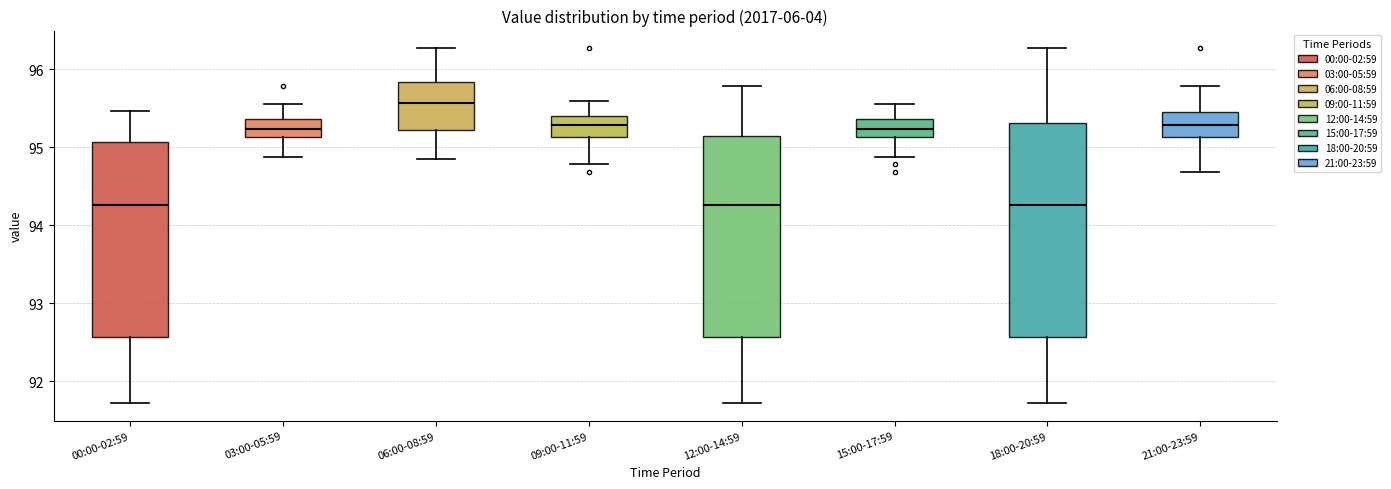

Which box is the tallest, from its lower edge to its upper edge?

18:00-20:59